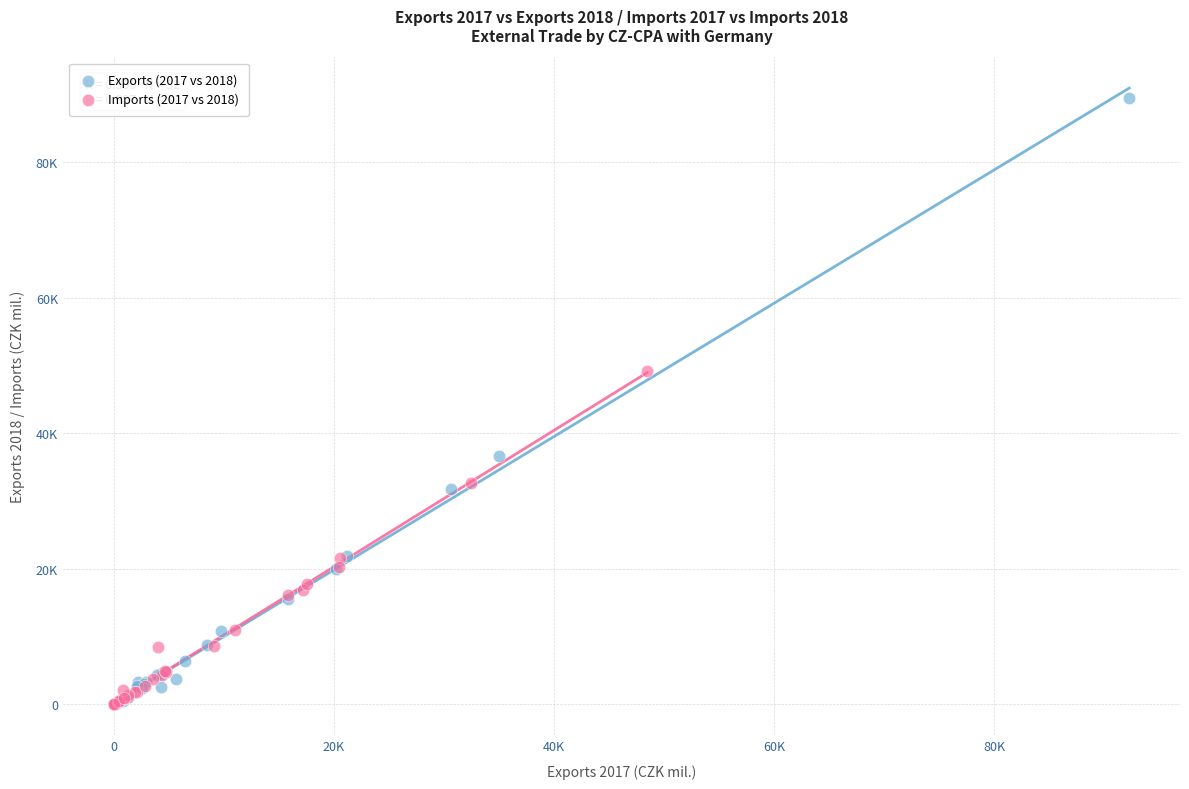

Which series contains the highest Y value?

Exports (2017 vs 2018)